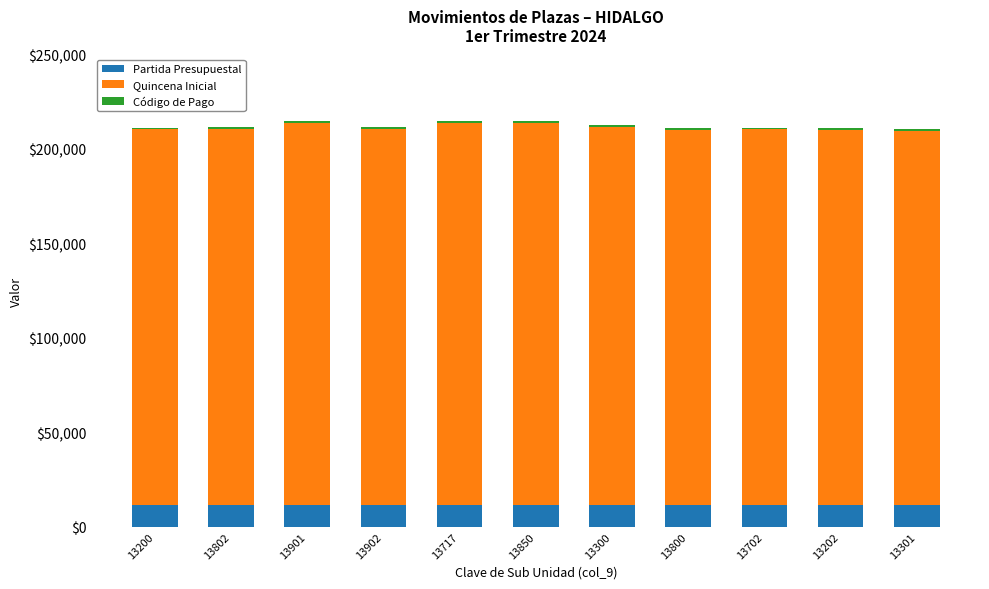

What is the lowest value of the Partida Presupuestal series?

11301